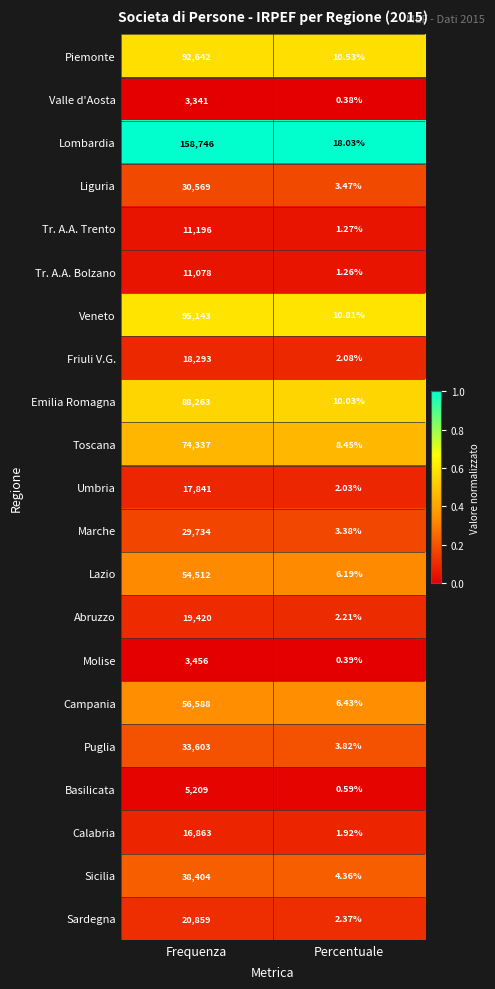

Is the value of Marche at Percentuale greater than the value of Campania at Percentuale?

No